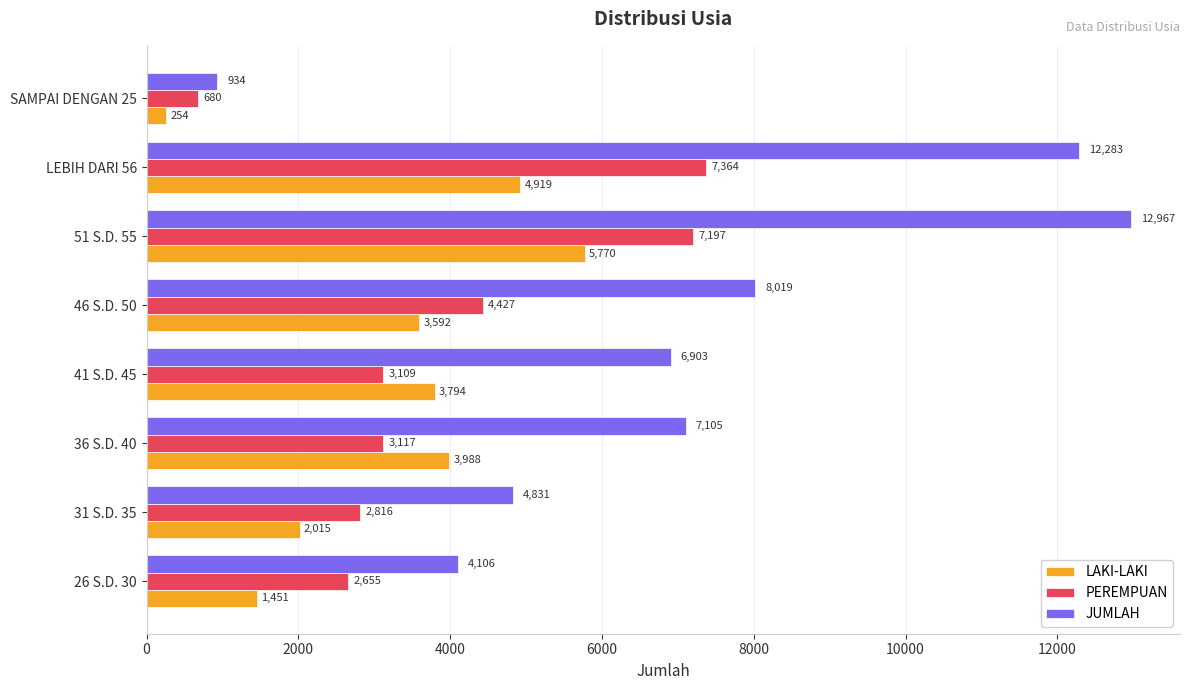

What is the difference between the second highest and second lowest values in the JUMLAH series?

8177